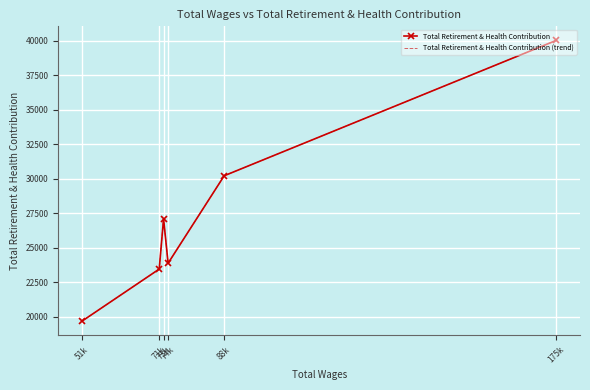

What is the difference between the second highest and second lowest values in the Total Retirement & Health Contribution series?

6762